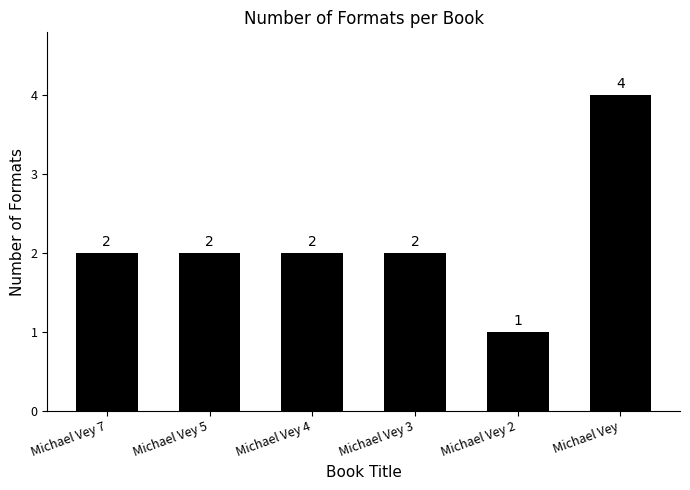

At which category does the chart reach its peak across all series?

Michael Vey